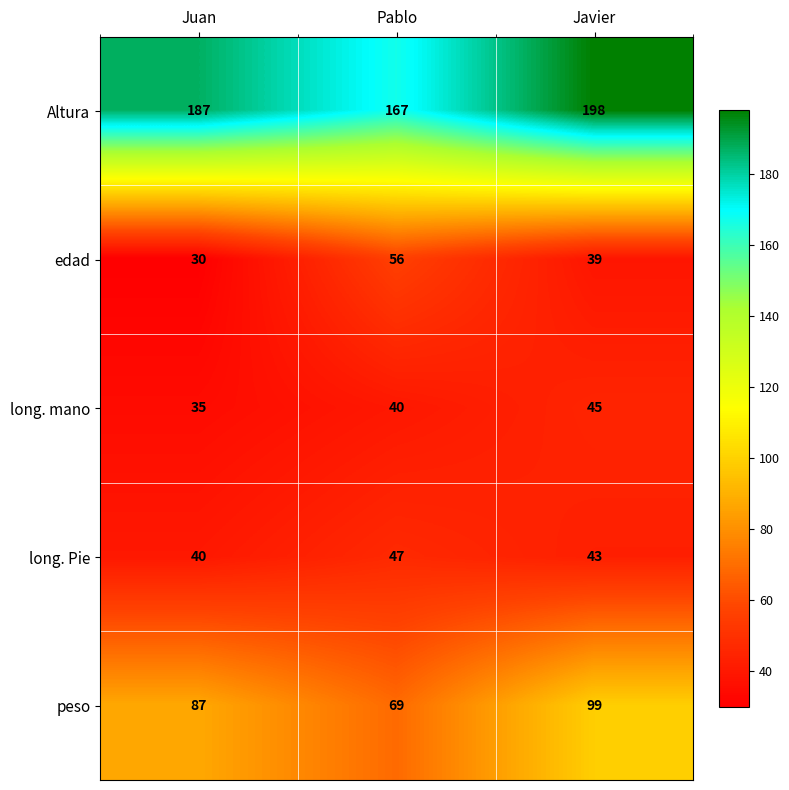

At which category does the chart reach its minimum across all series?

Juan